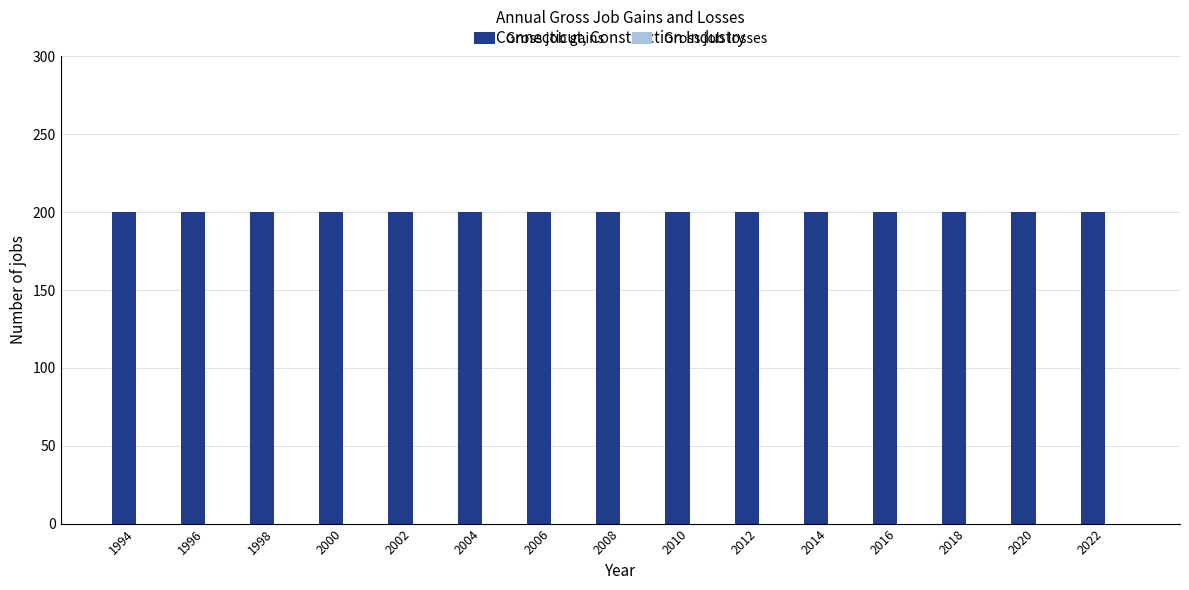

At which label does Gross job losses reach its peak?

1994